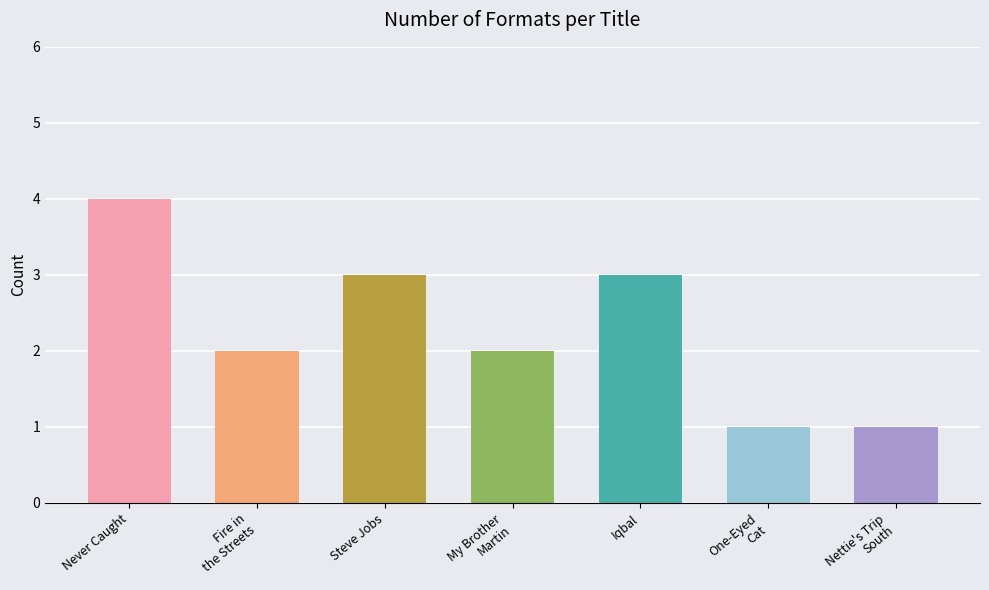

What is the minimum value shown in the chart?

1